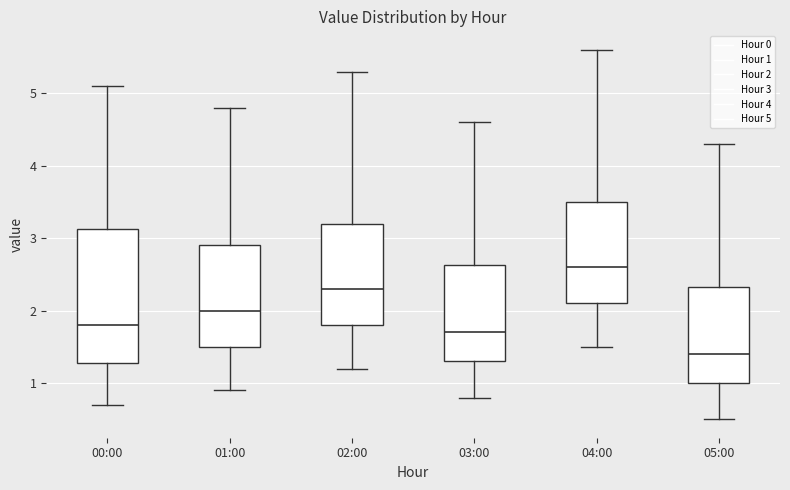

Reading left to right, read every box against the y-axis: the position of its median line, the range the box covers, and the ends of its whiskers. The values are not printed on the chart, so give them approximately, as read against the axis.

00:00: median 1.8, box 1.3 to 3.1, whiskers 0.7 to 5.1
01:00: median 2.0, box 1.5 to 2.9, whiskers 0.9 to 4.8
02:00: median 2.3, box 1.8 to 3.2, whiskers 1.2 to 5.3
03:00: median 1.7, box 1.3 to 2.6, whiskers 0.8 to 4.6
04:00: median 2.6, box 2.1 to 3.5, whiskers 1.5 to 5.6
05:00: median 1.4, box 1.0 to 2.3, whiskers 0.5 to 4.3